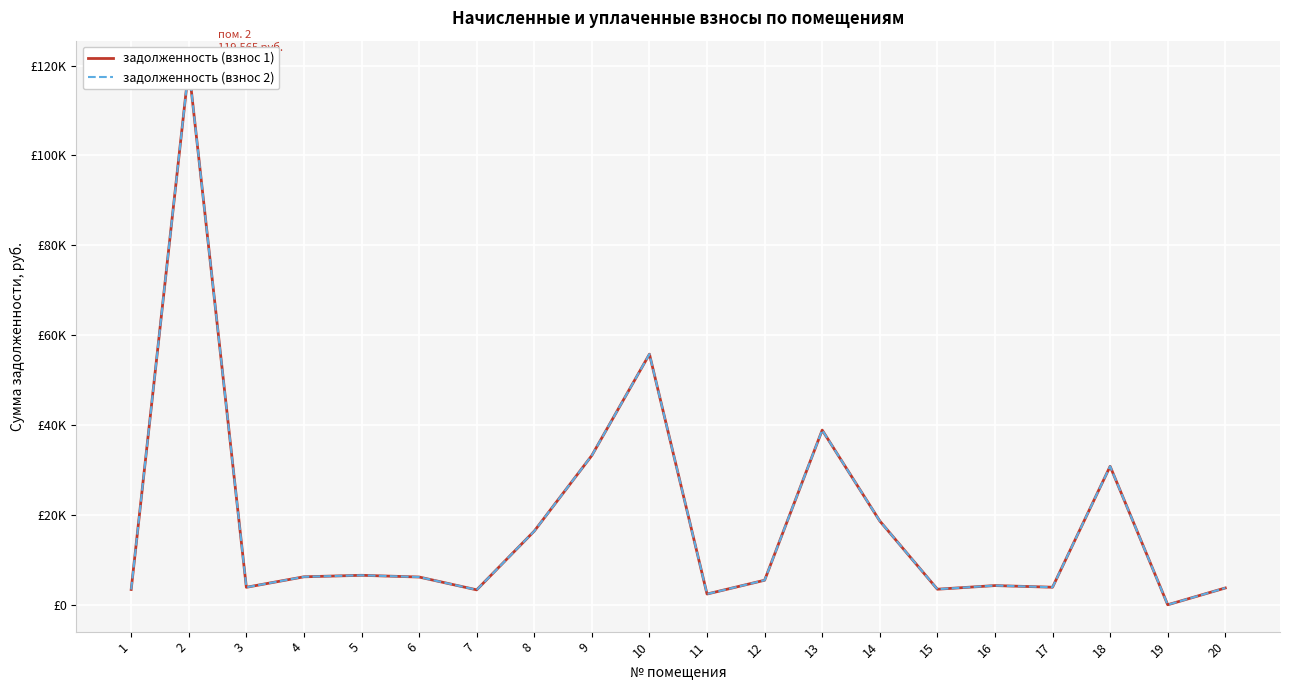

Is this an area chart (filled region under the line)?

No